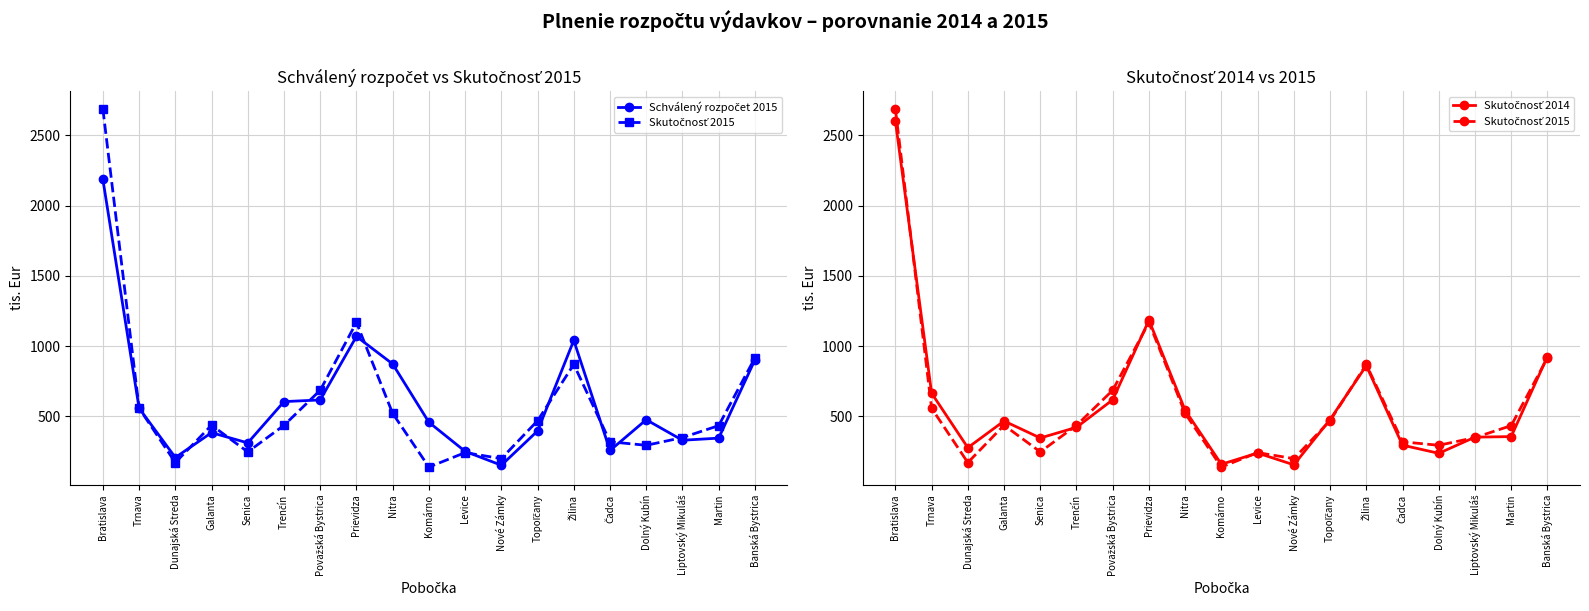

Which series has the largest range (max minus min)?

Skutočnosť 2015